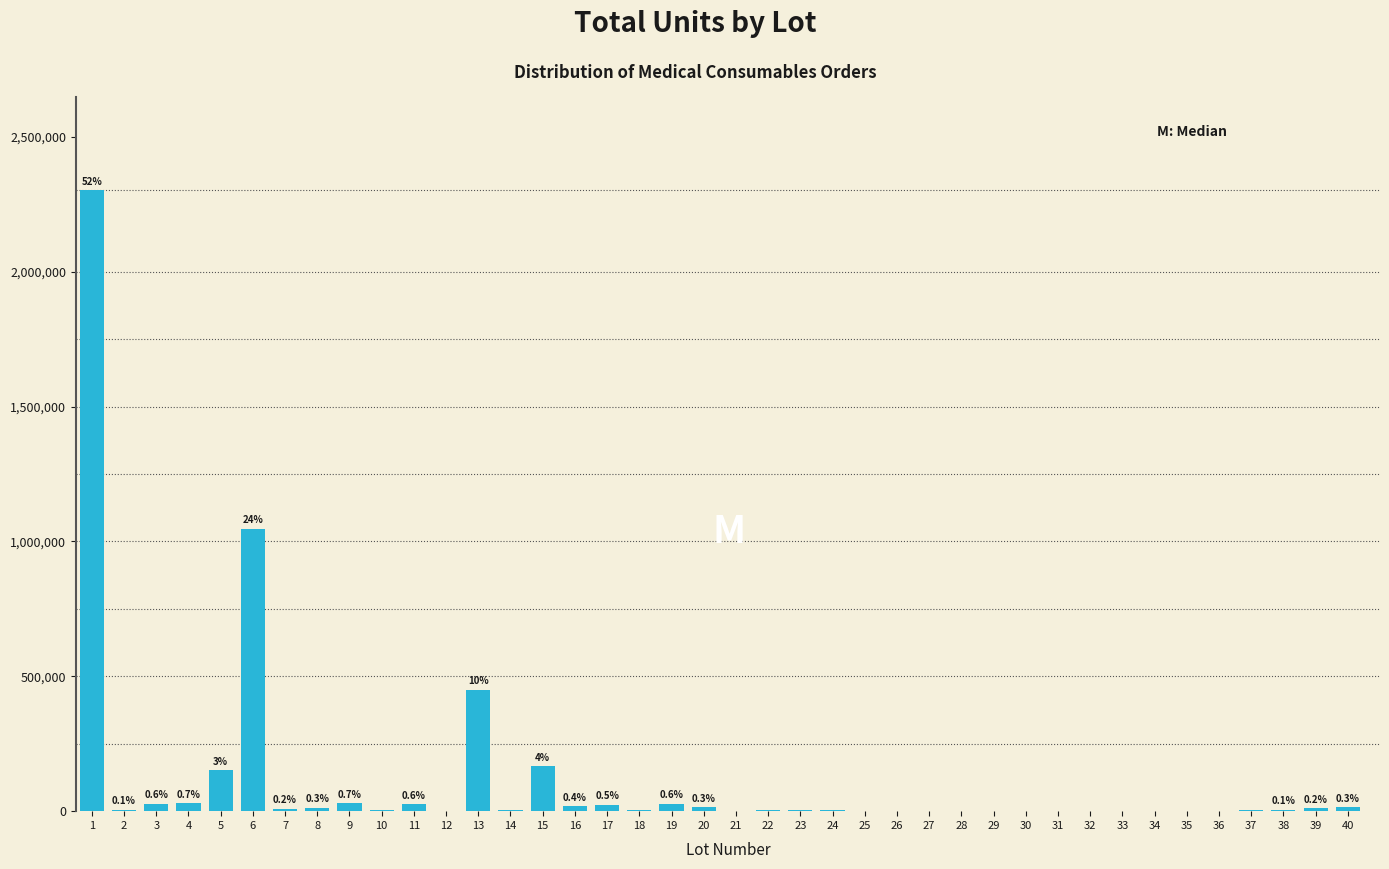

What is the maximum value shown in the chart?

2302700